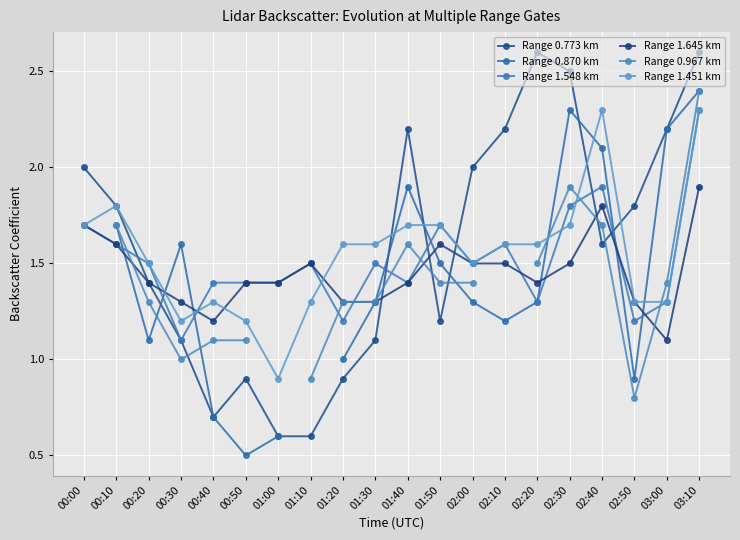

How many values in the Range 1.451 km series exceed 1?

19